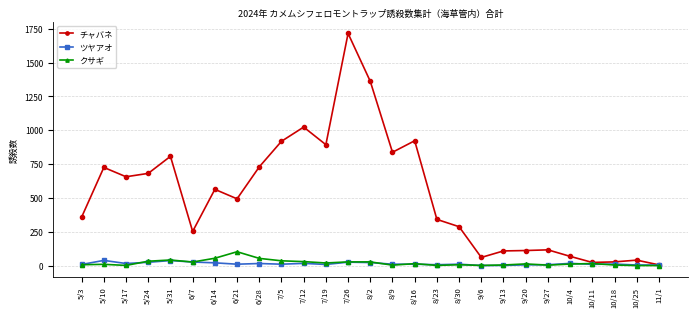

Which series has the widest spread of values?

チャバネ